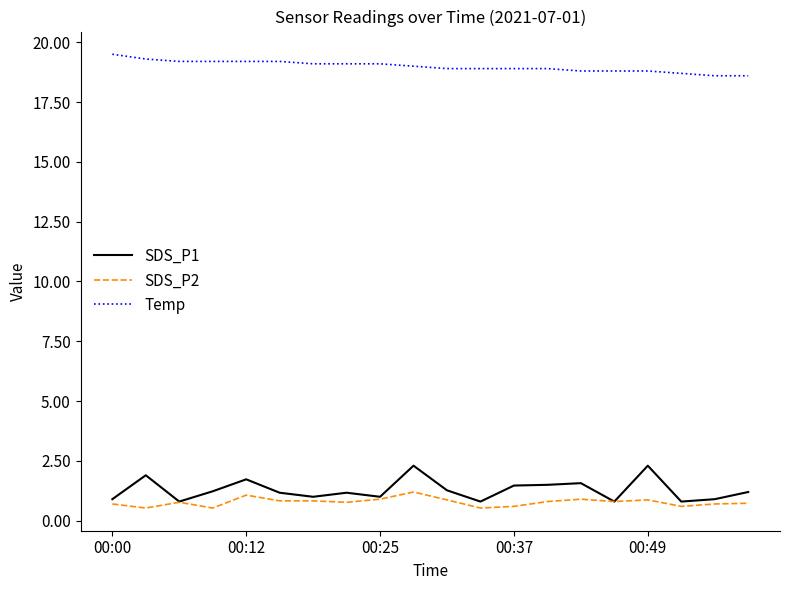

True or false: Temp and SDS_P2 intersect in this chart.

False